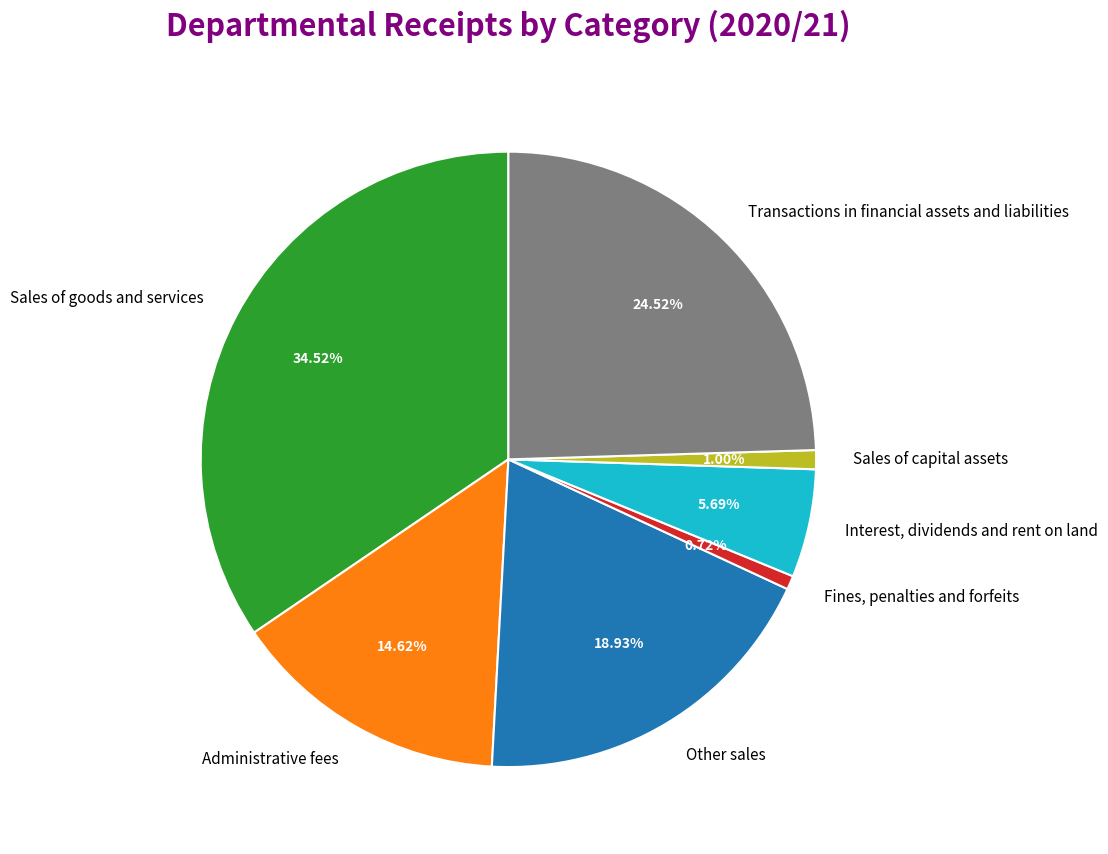

To the nearest percent, what portion does Fines, penalties and forfeits represent?

1%